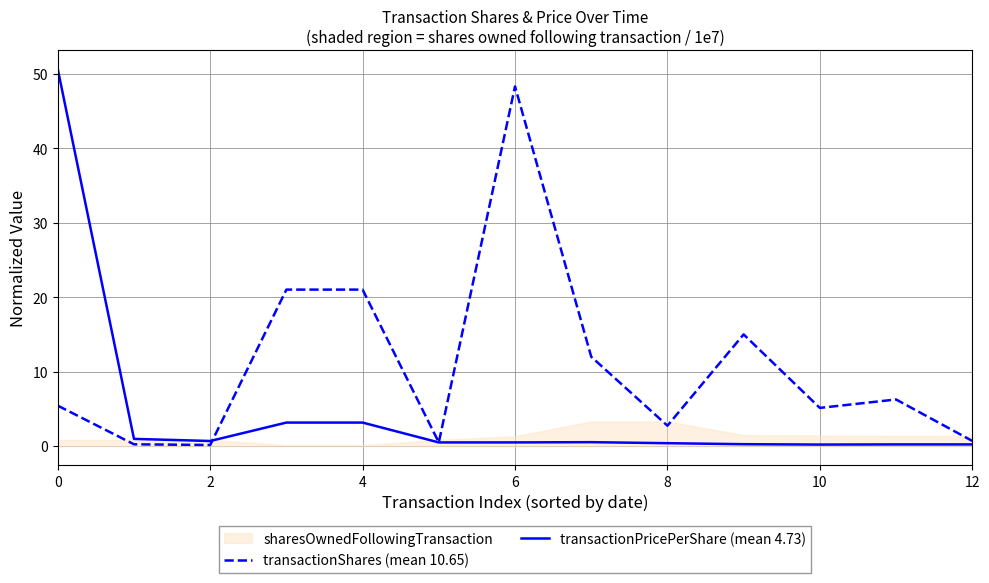

True or false: transactionShares (mean 10.65) has a value of 5.1 at 10.

True